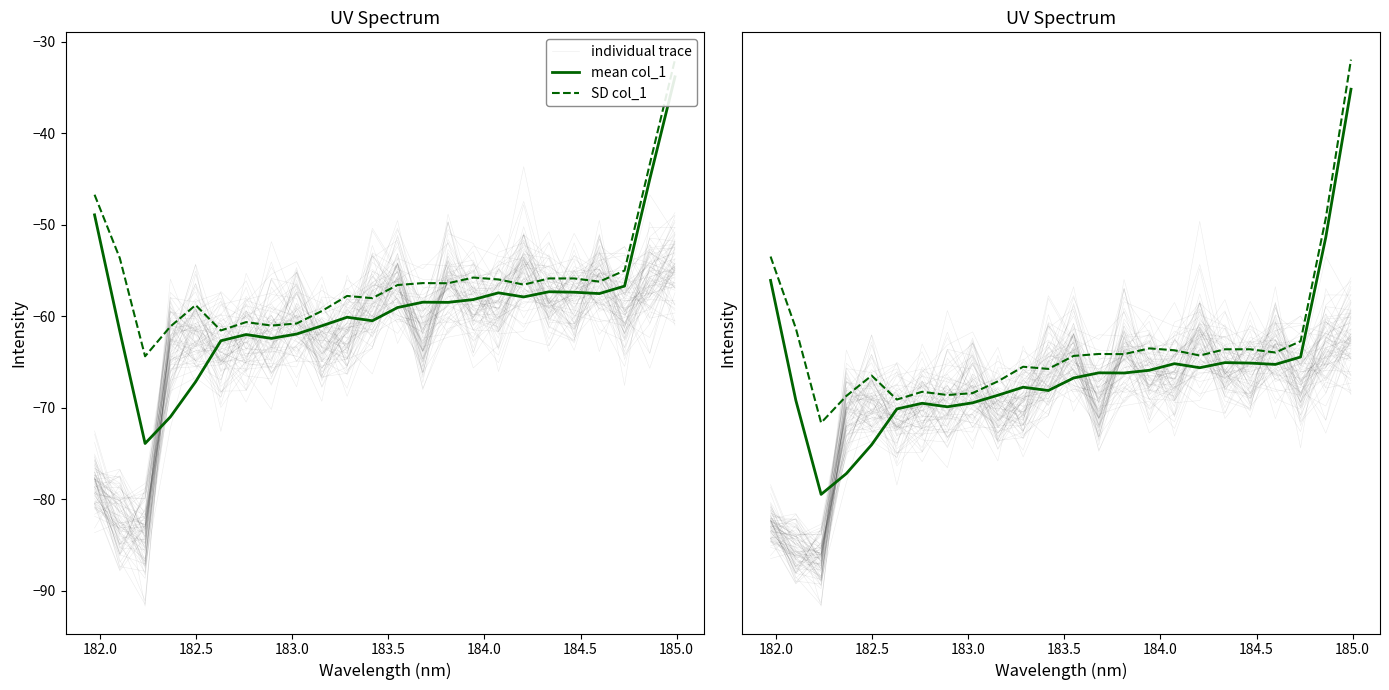

True or false: mean col_1 and SD col_1 intersect in this chart.

False